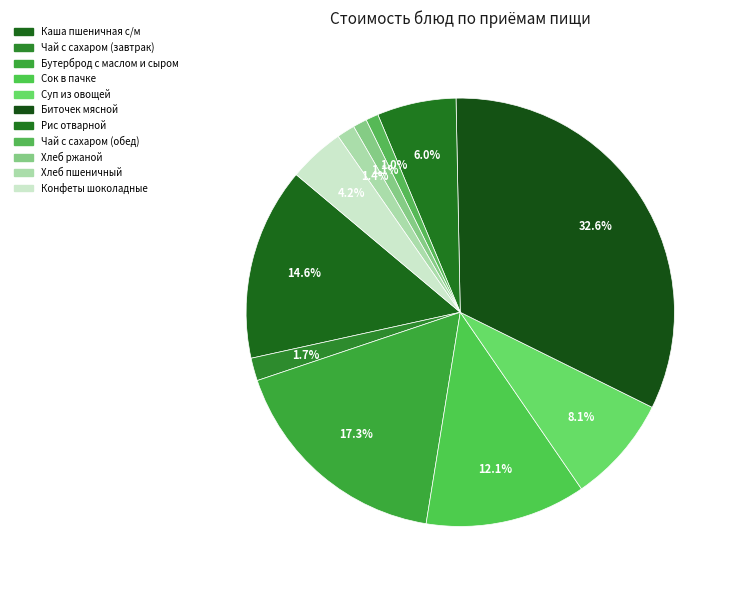

How many slices are in this pie chart?

11